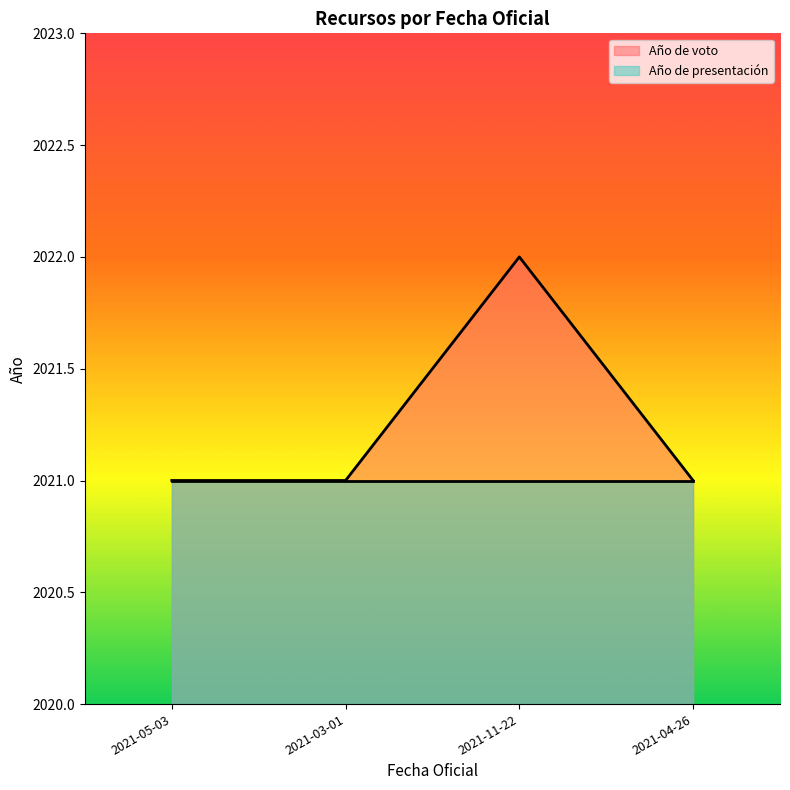

Count the number of categories in the chart.

4